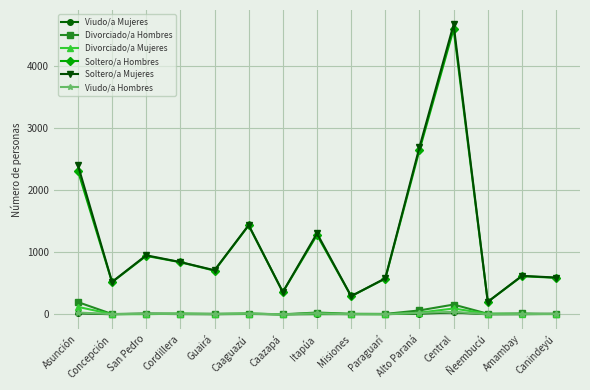

True or false: Soltero/a Hombres and Viudo/a Hombres cross at least once.

False